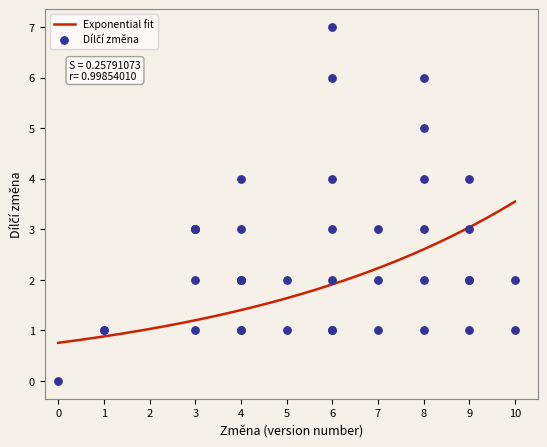

Which series reaches the maximum Y coordinate?

Změna